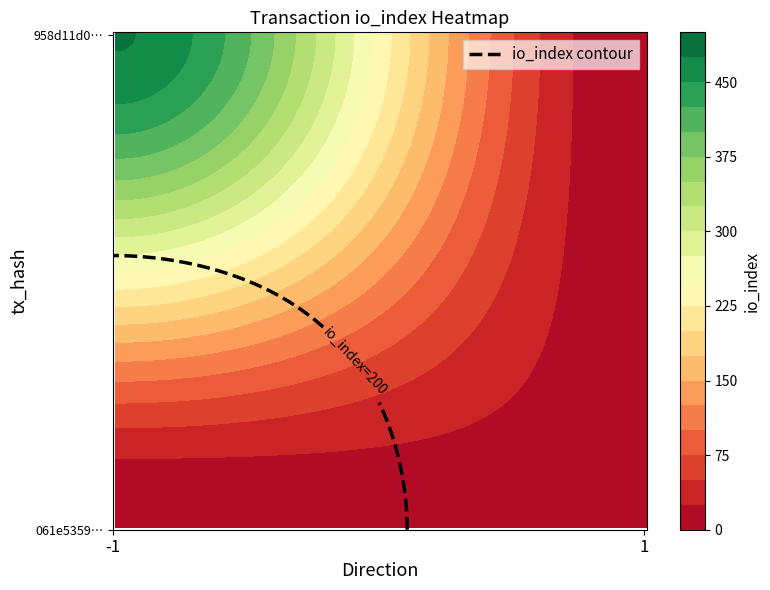

Which series has the largest total across all categories?

061e535950053d6a1978280f739864a2c244cab